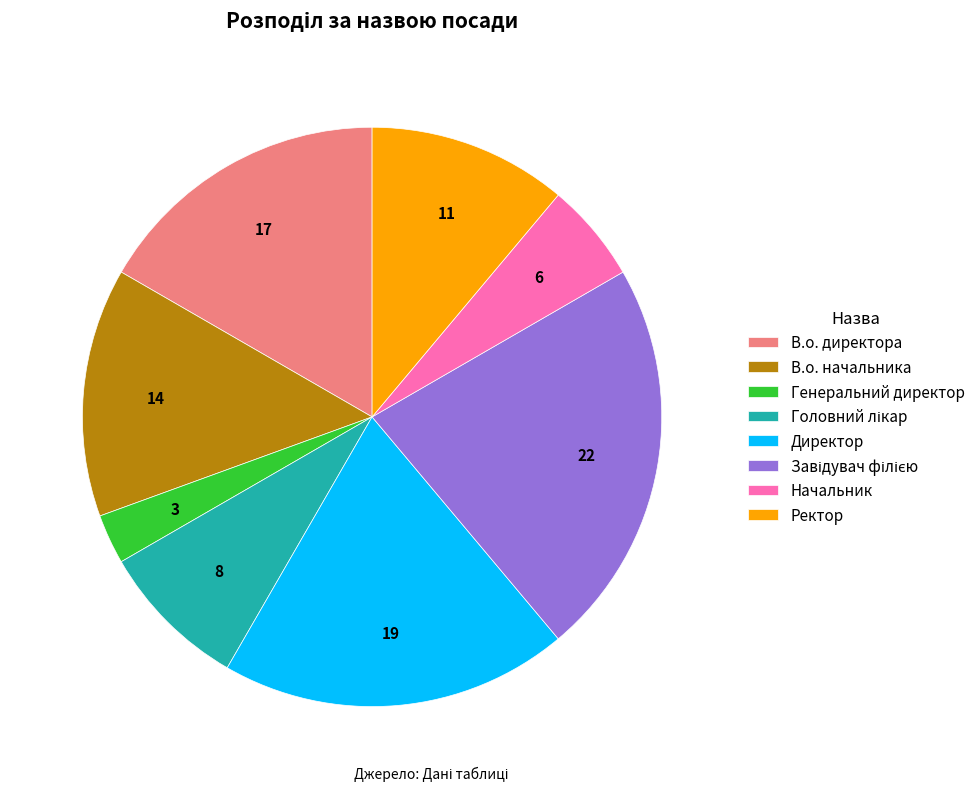

Do Ректор and В.о. директора together represent more than half of the pie?

No